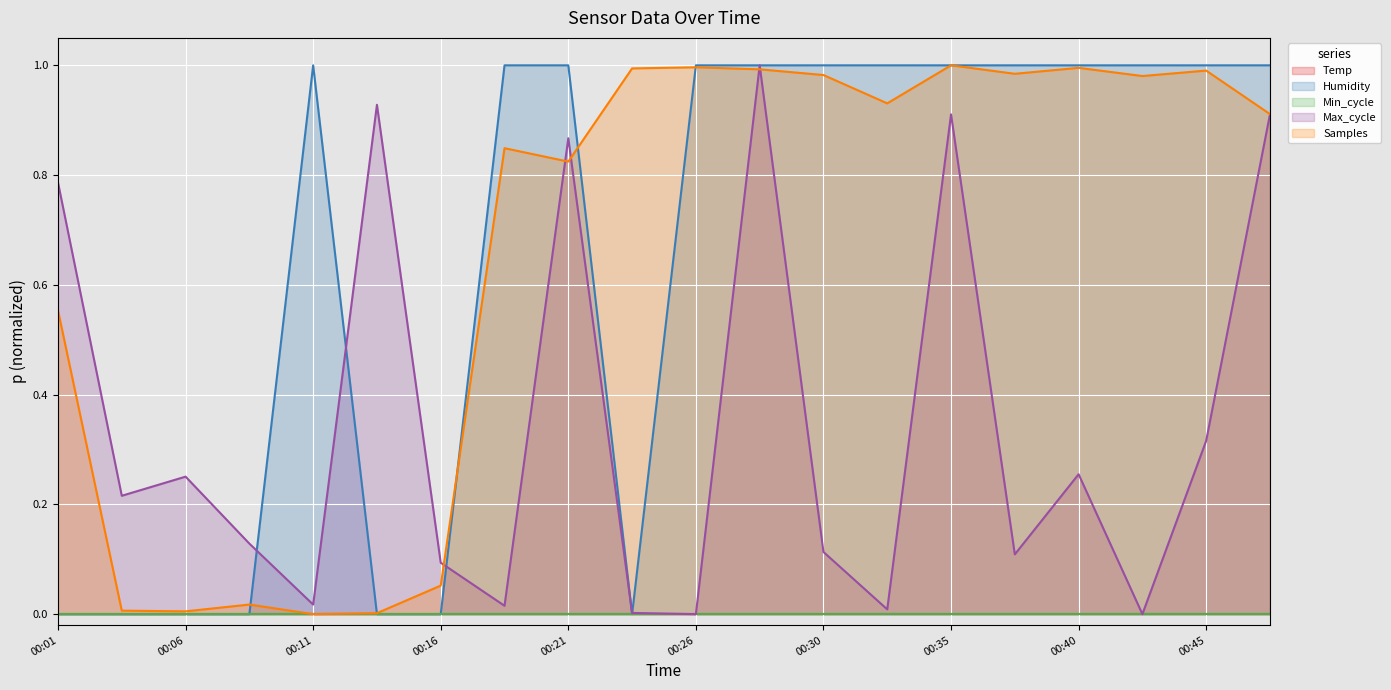

True or false: Max_cycle has a value of 0.0 at 00:11.

False